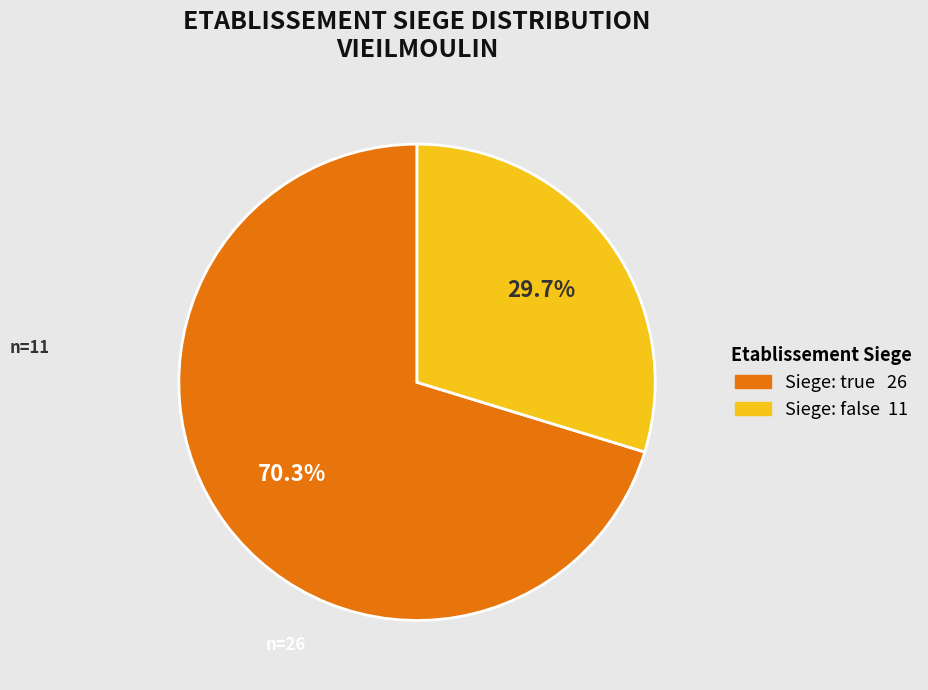

How many segments does this pie chart have?

2